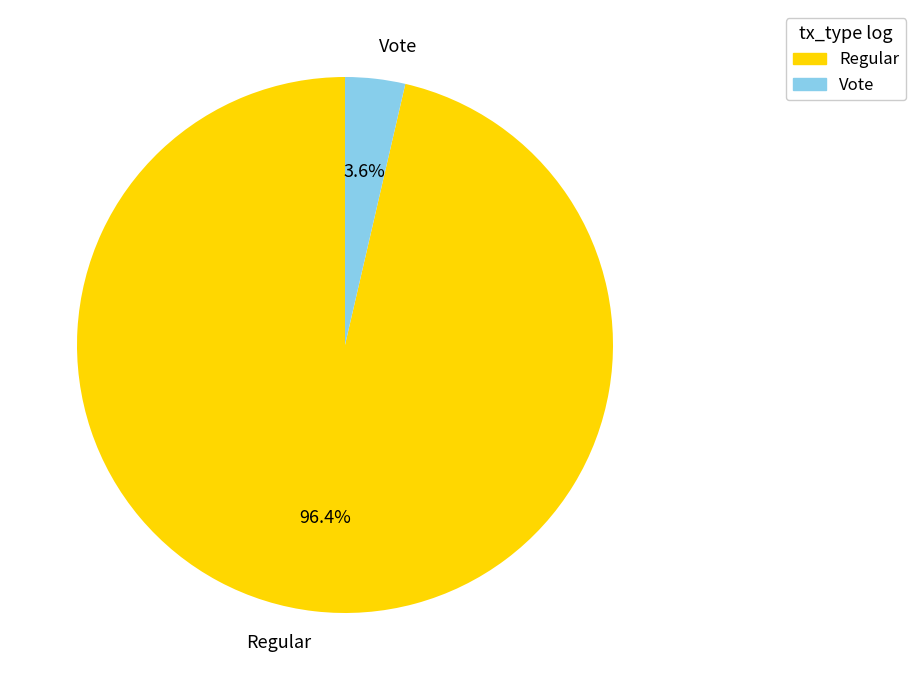

Does Vote represent more than half of the total?

No